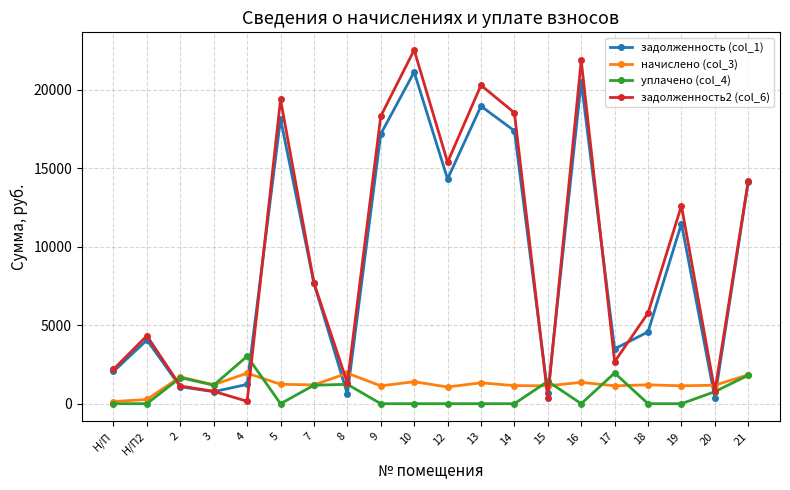

What is the highest value of the задолженность2 (col_6) series?

22534.6